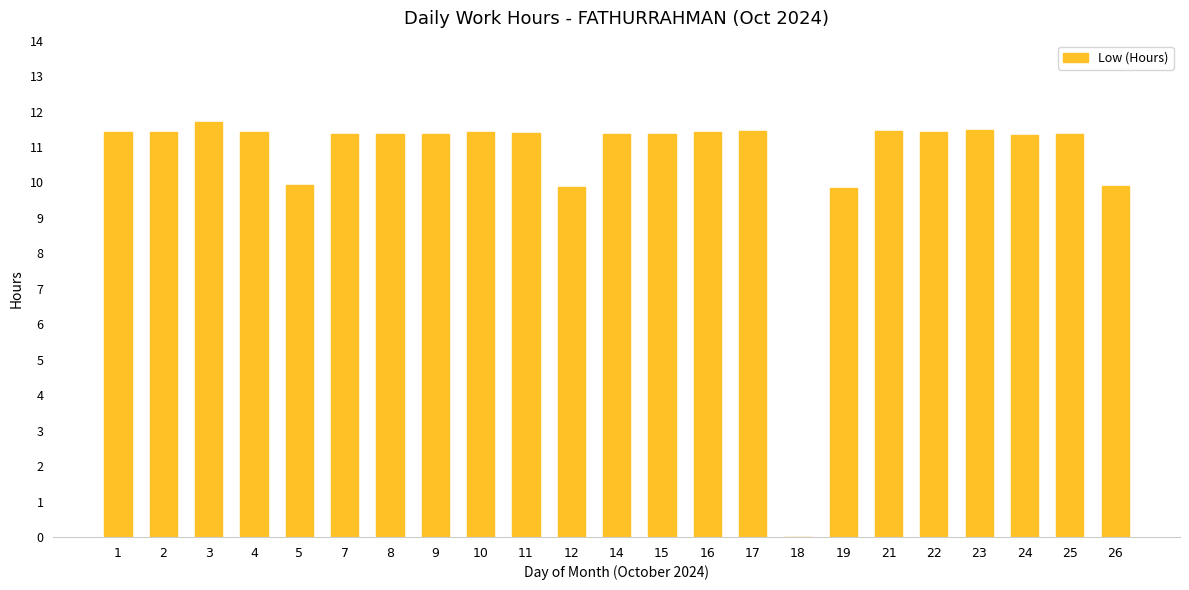

What is the ratio of the value at 24 to the value at 11?

1.0